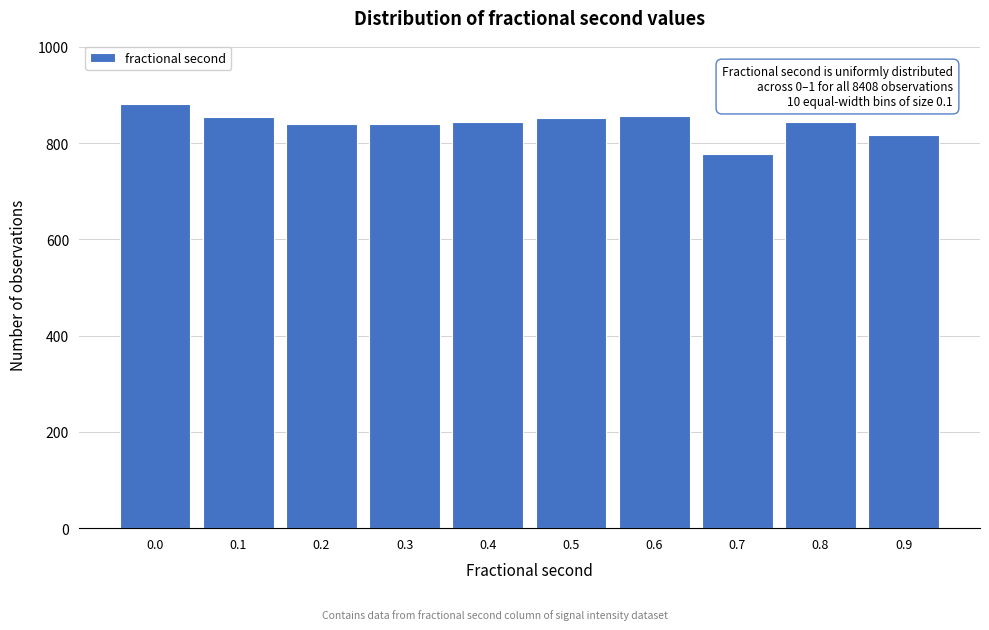

Is it true that the value at 0.9 is 215?

False